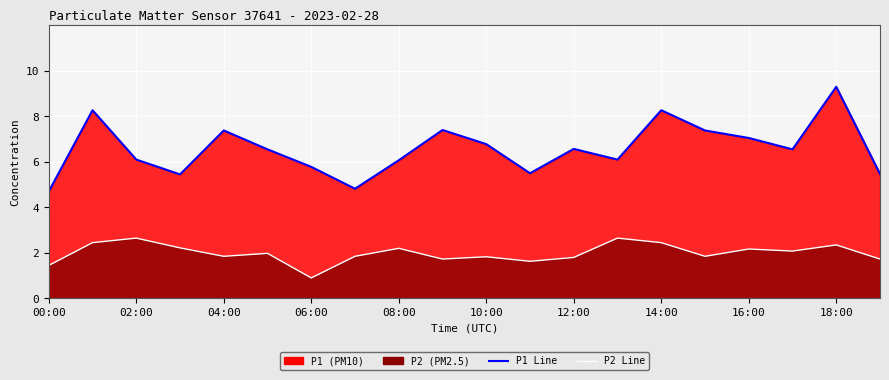

In P1 Line, how many points are higher than both neighbors (excluding endpoints)?

6